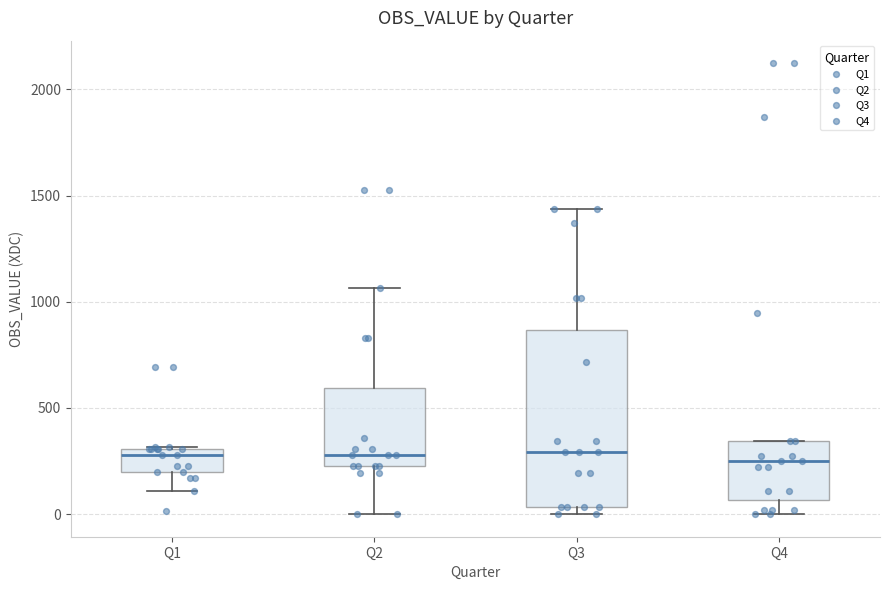

Reading left to right, transcribe this box plot: for each box, give where its median line is, the range the box spans, and where its two whiskers end, as read against the y-axis. The values are not printed on the chart, so give them approximately, as read against the axis.

Q1: median 300 (just below the box's upper edge), box 200 to 300, whiskers 100 to 300
Q2: median 300, box 250 to 600, whiskers 0 to 1050
Q3: median 300, box 50 to 850, whiskers 0 to 1450
Q4: median 250, box 50 to 350, whiskers 0 to 350